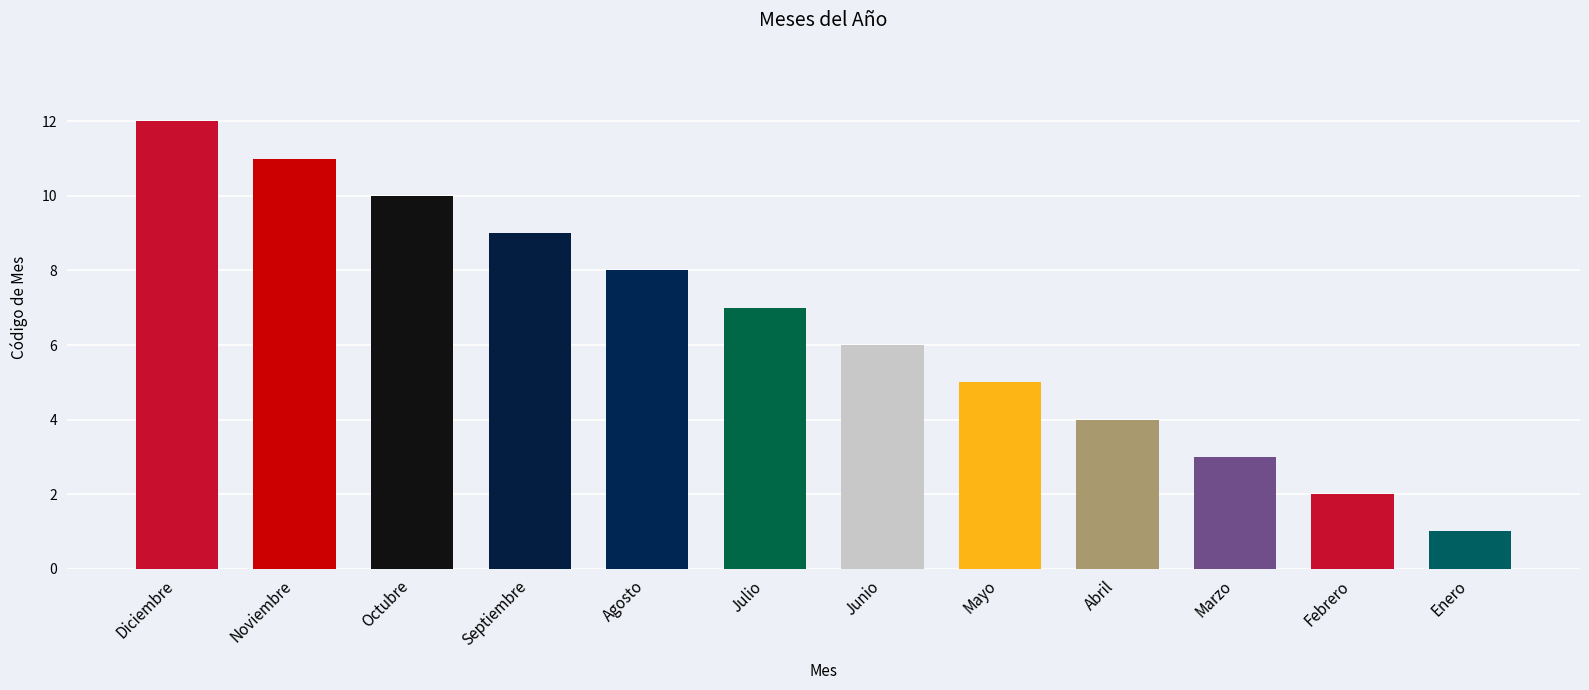

The chart shows a value of 7 at Abril. True or false?

False